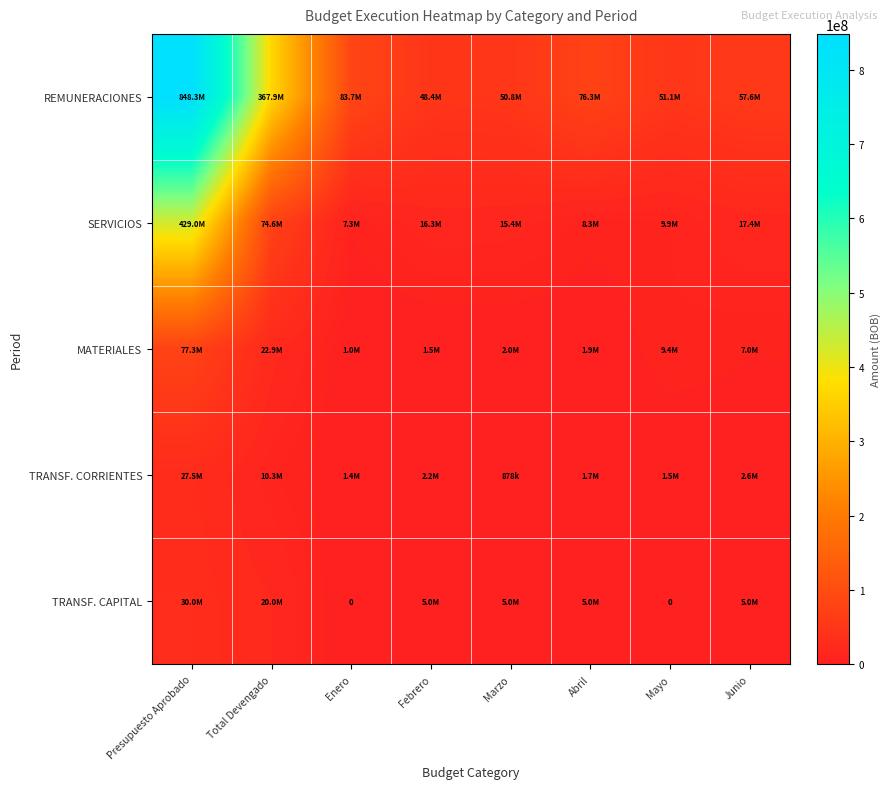

Is it true that TRANSF. CAPITAL equals 5000000.0 at Febrero?

True